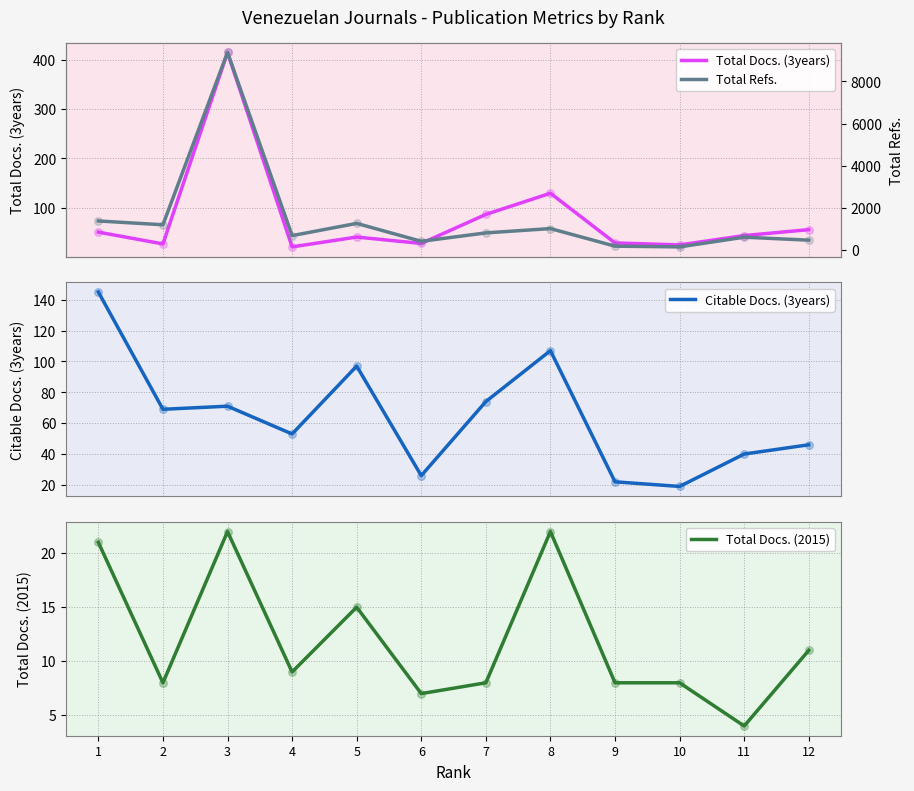

Is the value of Total Docs. (2015) at 2 greater than the value of Citable Docs. (3years) at 2?

No